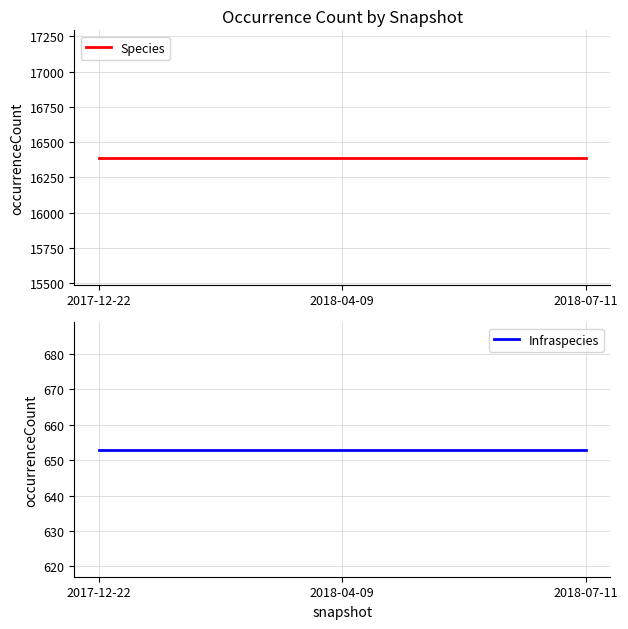

What is the label of the 1st point from the left?

2017-12-22